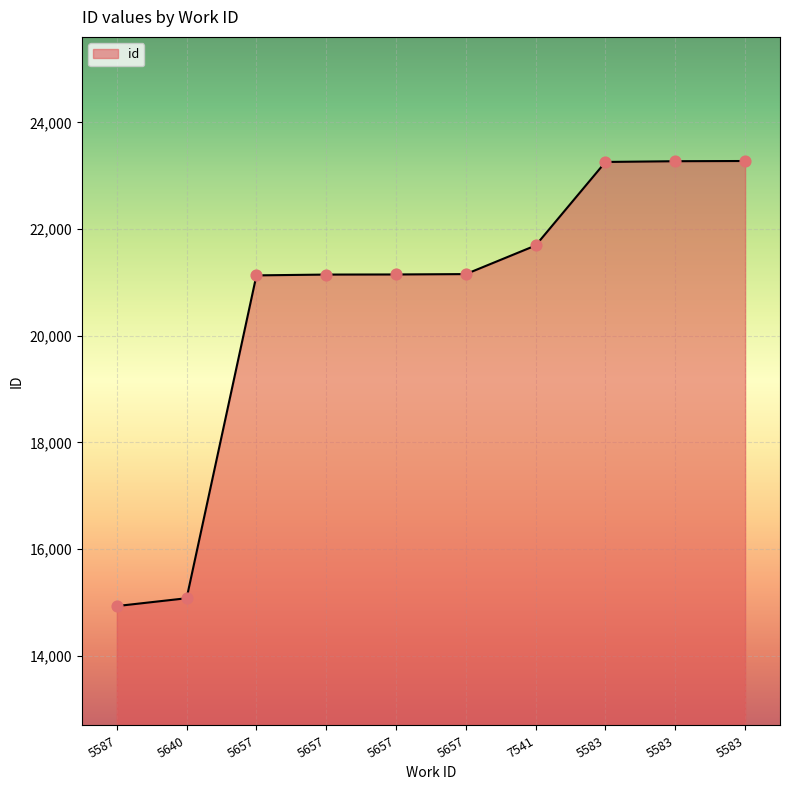

What is the ratio of the value at 5587 to the value at 5640?

1.0